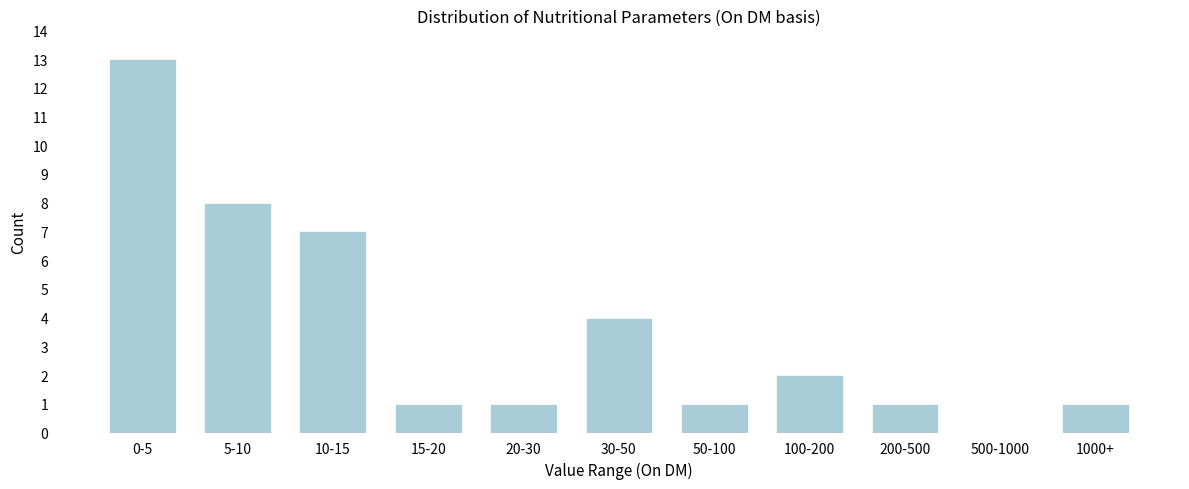

Reading left to right, transcribe all the data shown in this chart.

0-5=13	5-10=8	10-15=7	15-20=1	20-30=1	30-50=4	50-100=1	100-200=2	200-500=1	500-1000=0	1000+=1